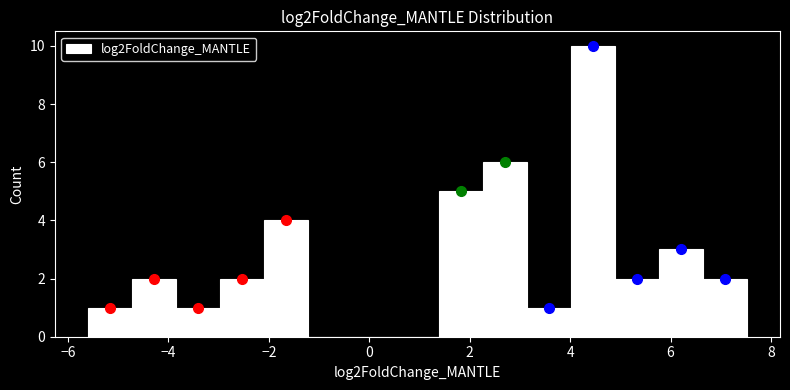

Which range on the x-axis has the tallest bar?

4.0 to 4.8